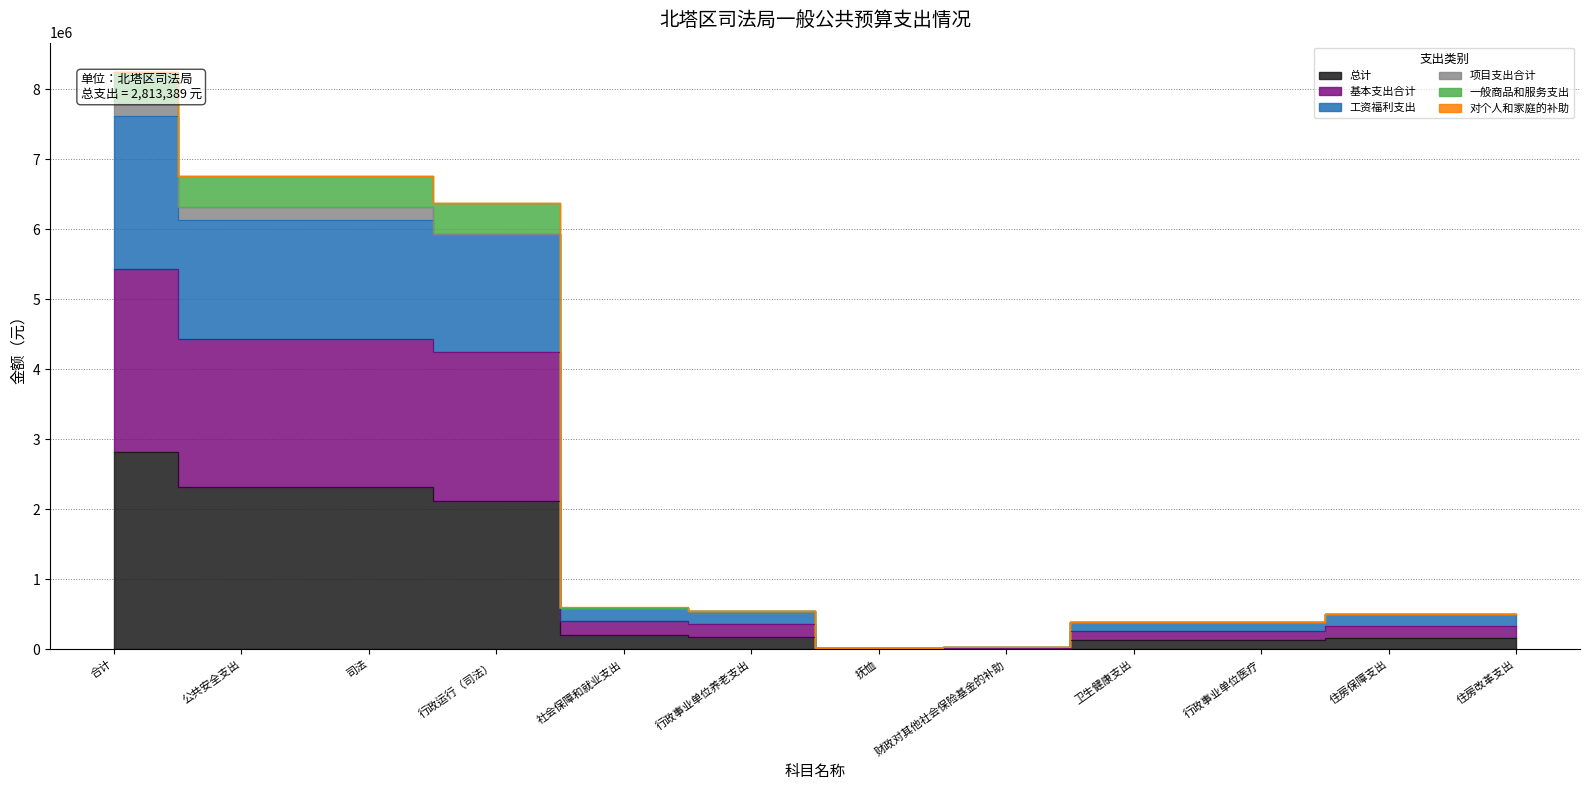

Is the value of 一般商品和服务支出 at 合计 greater than the value of 工资福利支出 at 合计?

No